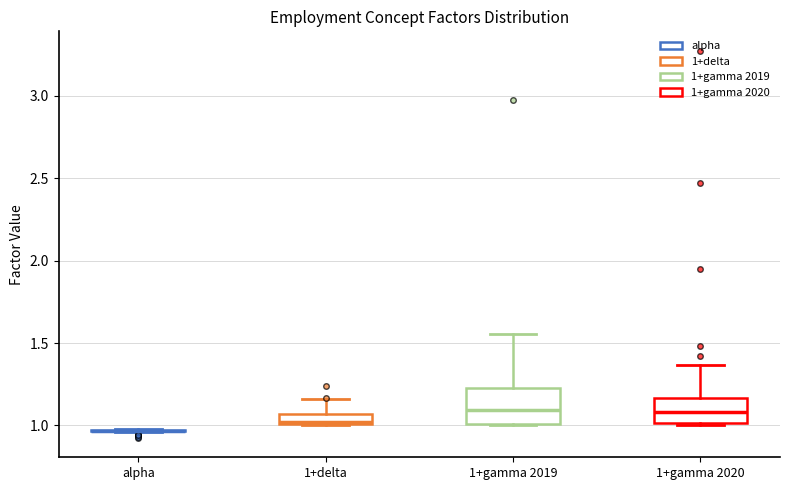

Comparing the boxes themselves (not the whiskers), which one is the tallest?

1+gamma 2019